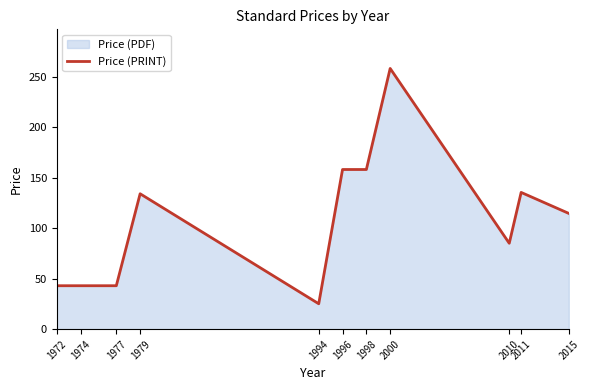

True or false: there are more than 1 points higher than both neighbors.

True